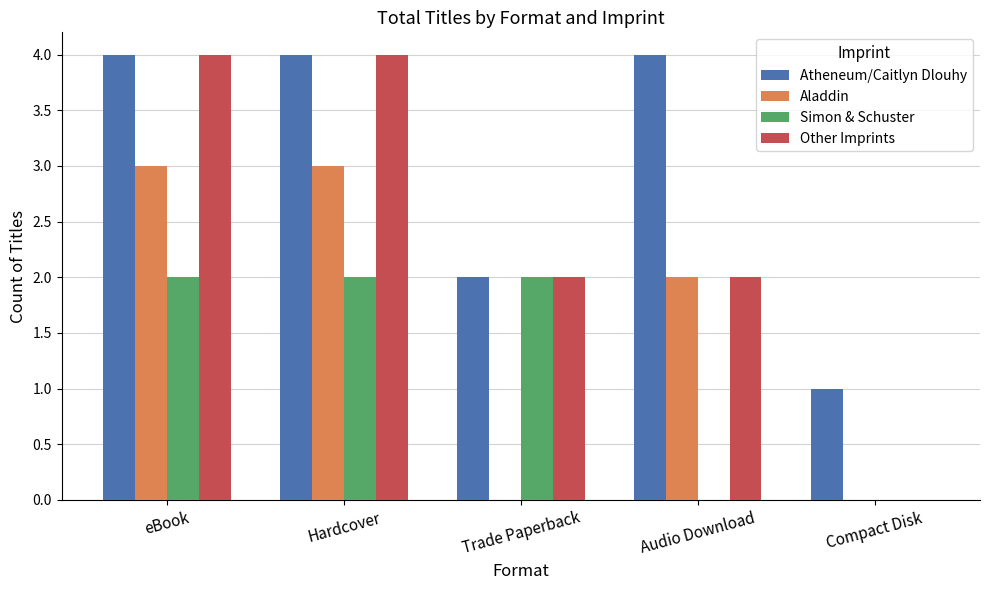

True or false: Aladdin has a value of 0 at Compact Disk.

True